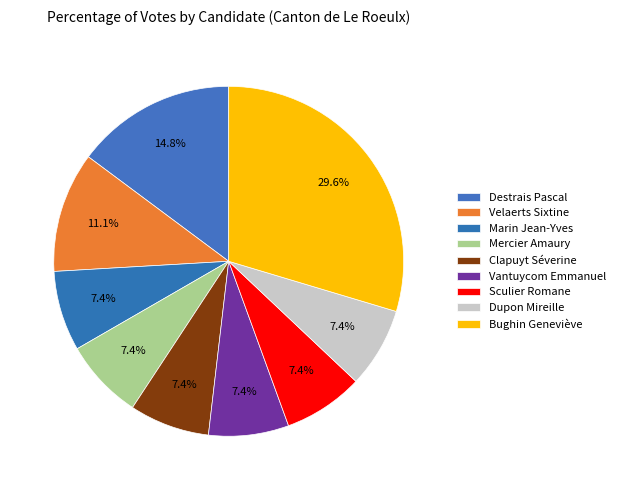

Is there a majority slice in this chart?

No